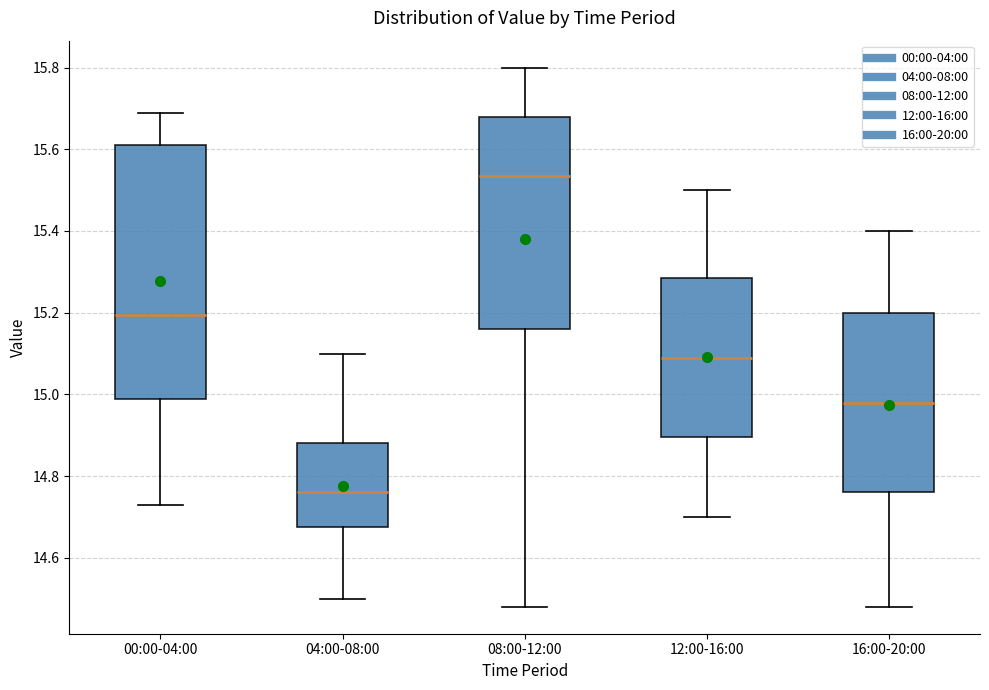

Which box is the tallest, from its lower edge to its upper edge?

00:00-04:00